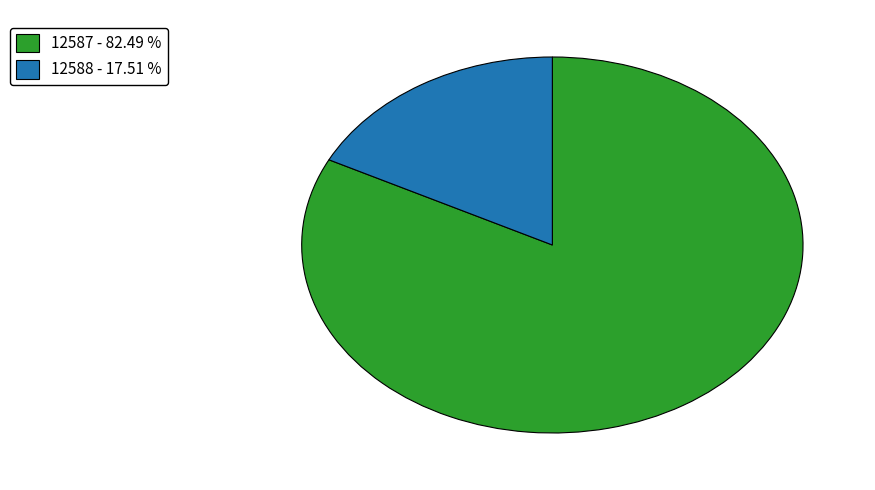

Is the sum of 12588 and 12587 greater than half?

Yes